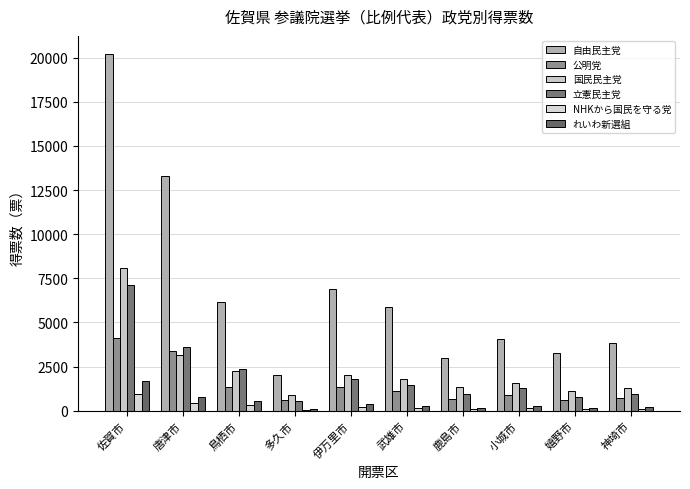

How many bars are there in each group?

6